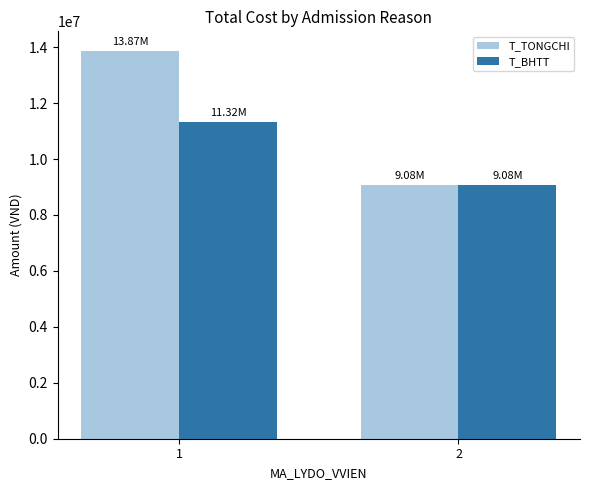

Reading left to right, list all the values displayed in this chart.

T_TONGCHI: 1=13871956.0	2=9075527.0
T_BHTT: 1=11320572.8	2=9075527.0